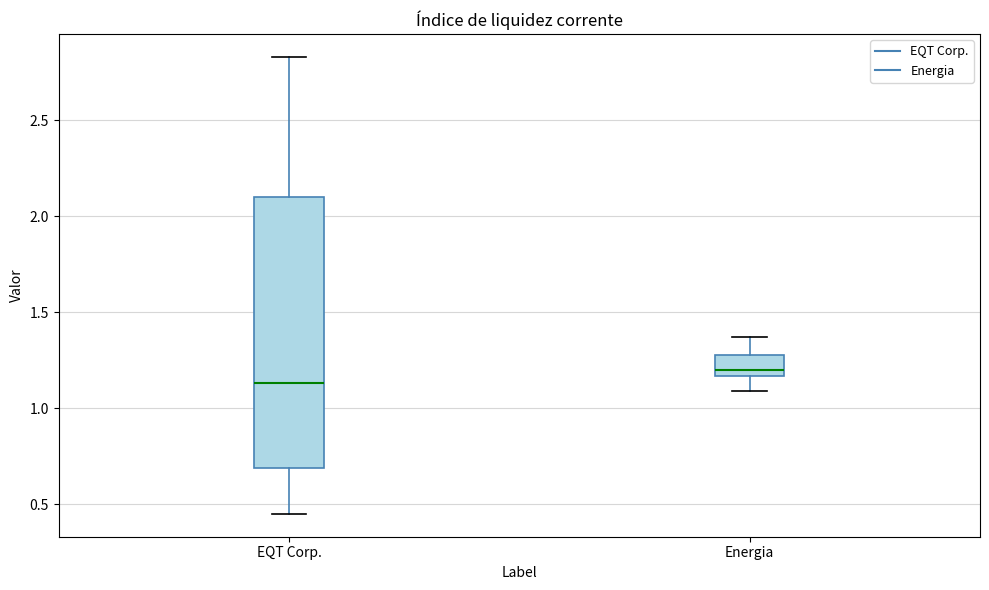

Reading left to right, read every box against the y-axis: the position of its median line, the range the box covers, and the ends of its whiskers. The values are not printed on the chart, so give them approximately, as read against the axis.

EQT Corp.: median 1.15, box 0.70 to 2.10, whiskers 0.45 to 2.85
Energia: median 1.20, box 1.15 to 1.30, whiskers 1.10 to 1.35